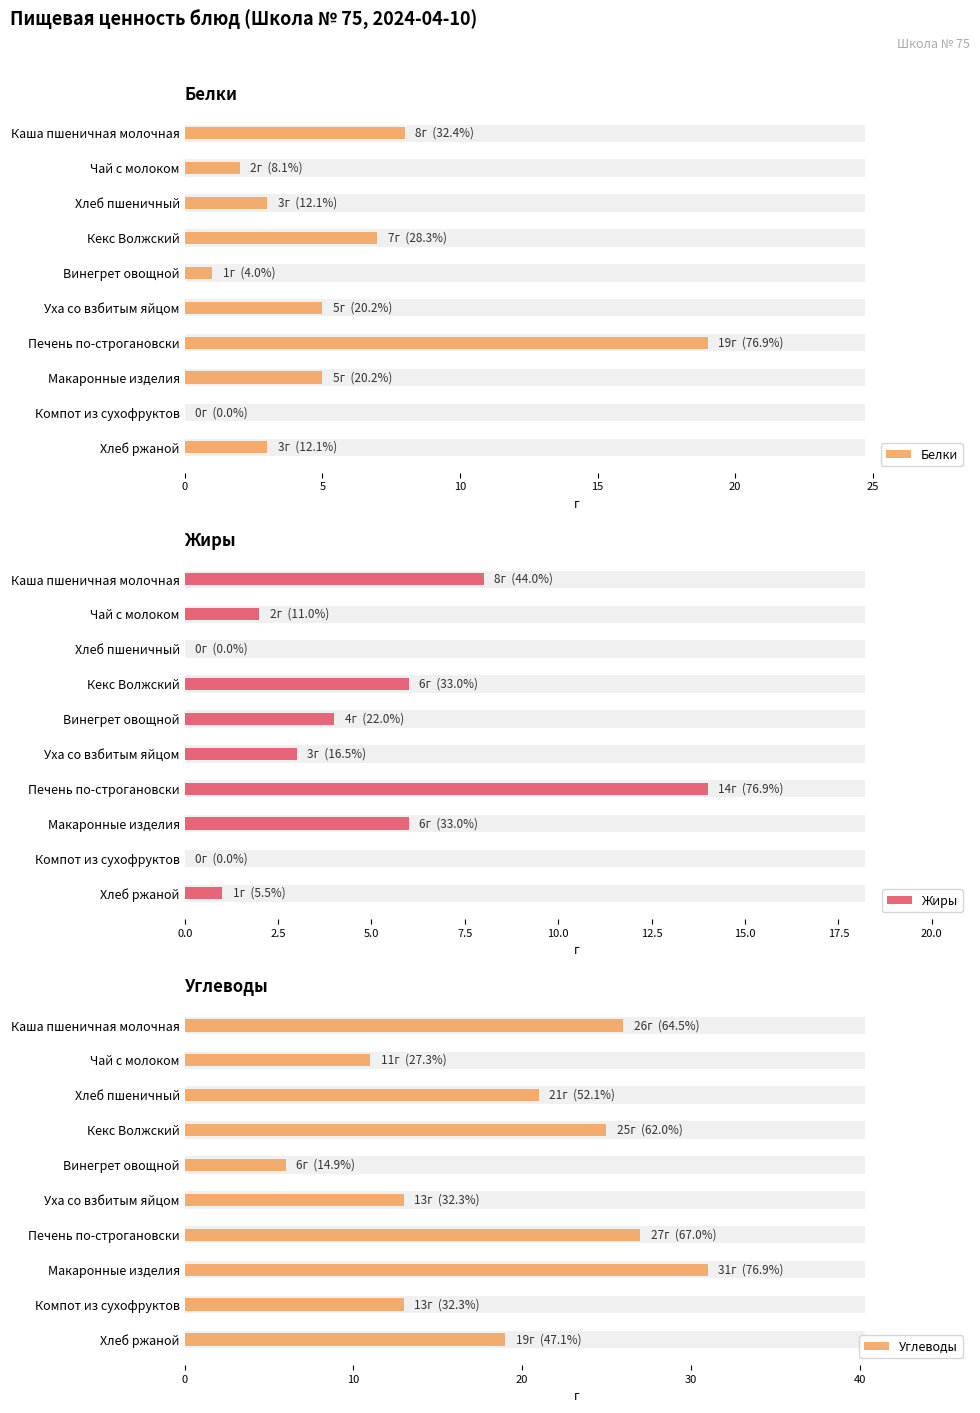

Is it true that Белки equals 0 at Компот из сухофруктов?

True